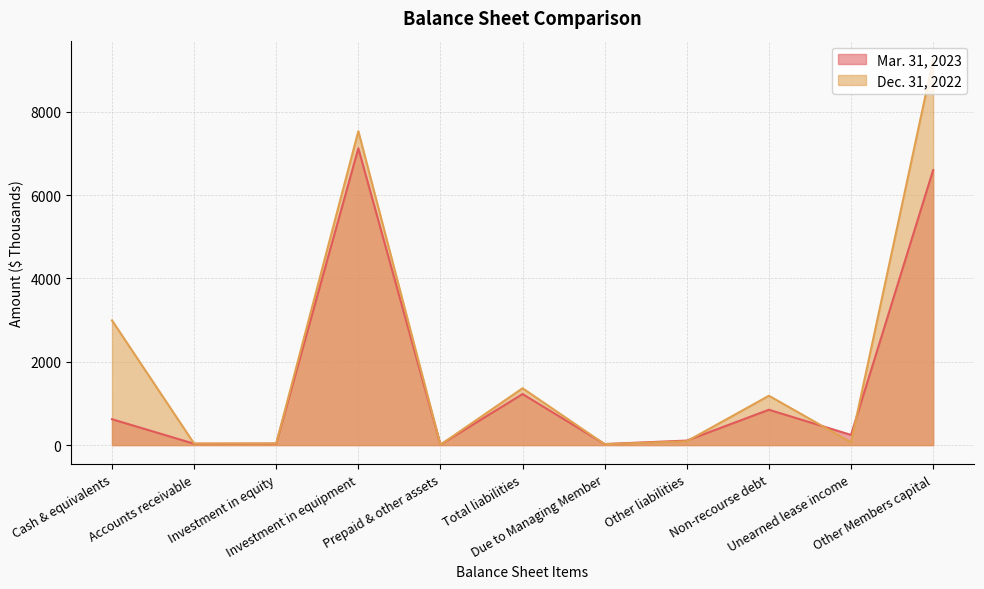

Between which two adjacent categories do Dec. 31, 2022 and Mar. 31, 2023 first intersect?

Investment in equipment and Prepaid & other assets